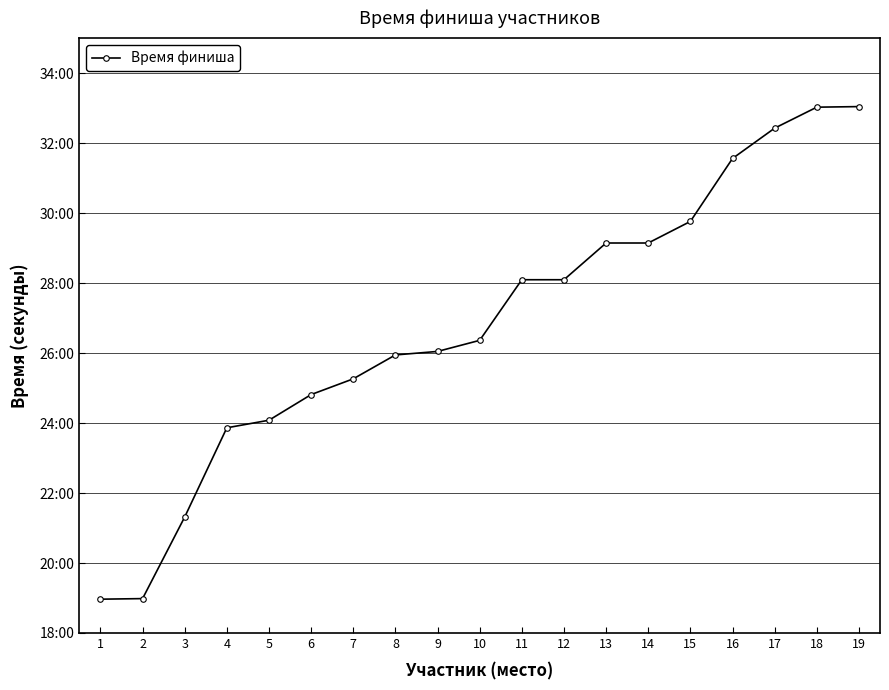

Between 5 and 9, which is larger?

9